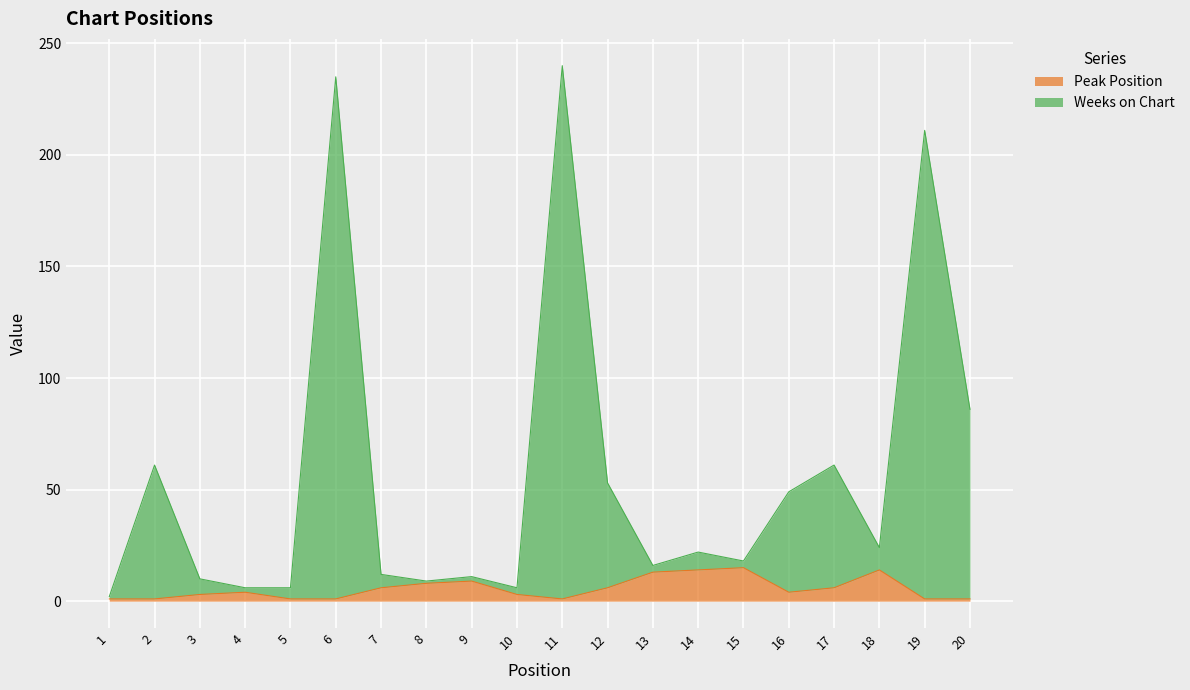

Reading right to left, what are all the values shown in this chart?

Peak Position: 1	1	14	6	4	15	14	13	6	1	3	9	8	6	1	1	4	3	1	1
Weeks on Chart: 86	211	24	61	49	18	22	16	53	240	6	11	9	12	235	6	6	10	61	2